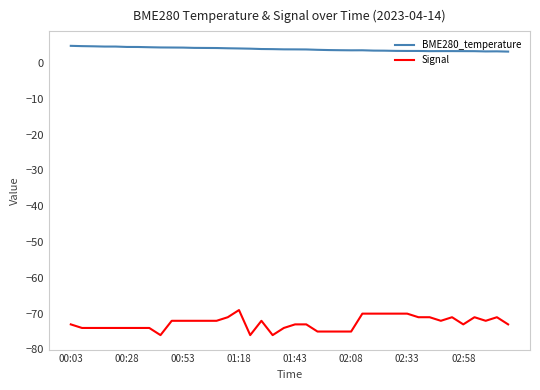

Rank the series by their maximum value, from lowest to highest.

Signal, BME280_temperature